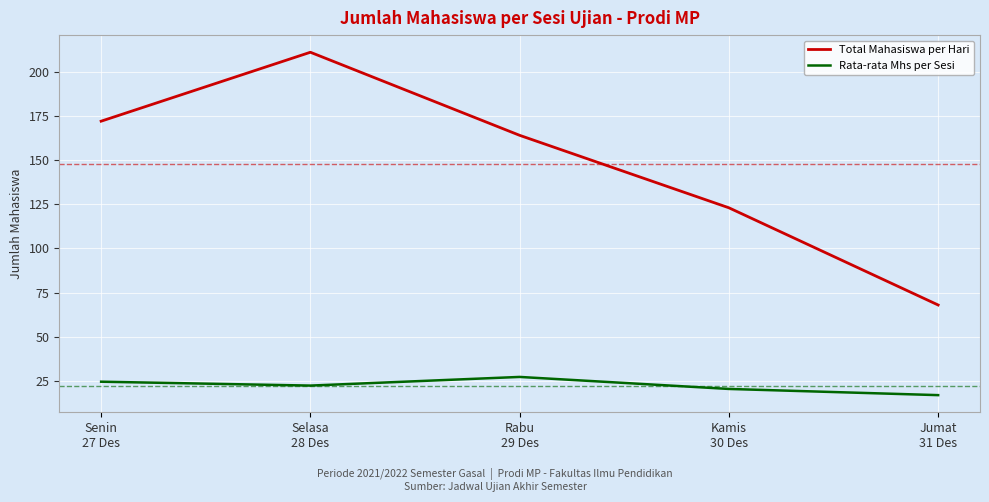

What is the sum of the Rata-rata Mhs per Sesi values at Selasa
28 Des and Kamis
30 Des?

42.9